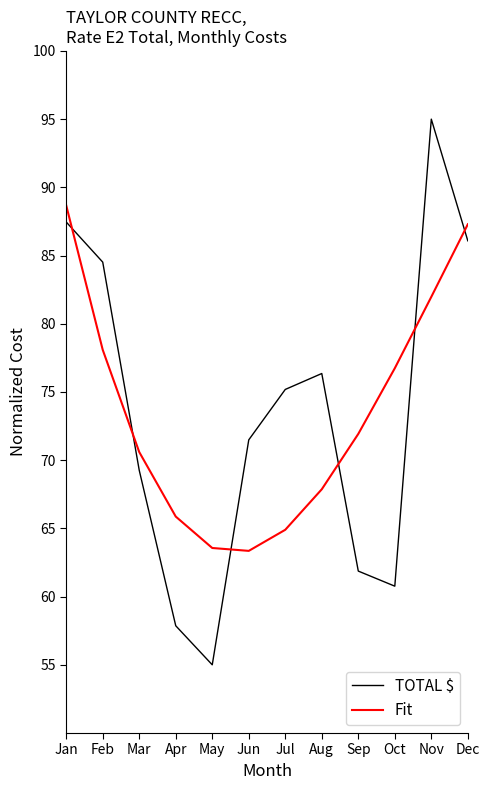

What is the total value across all series at Jul?

140.1